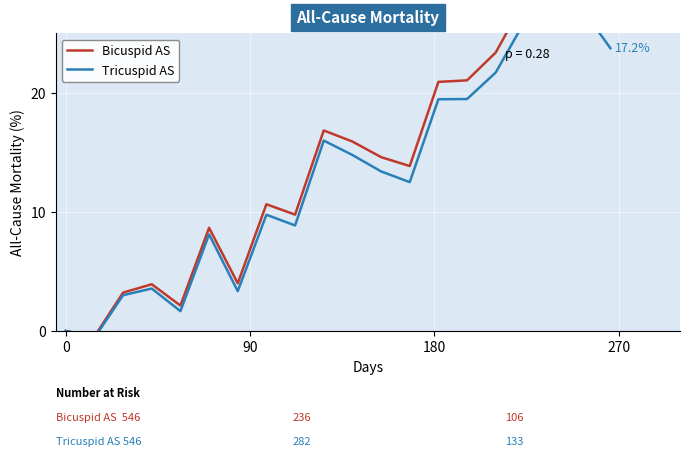

Reading left to right, list all the values displayed in this chart.

Bicuspid AS: 0.0	-0.5	3.2	3.9	2.1	8.7	4.0	10.6	9.8	16.8	15.9	14.6	13.8	20.9	21.1	23.4	27.7	28.2	29.1	25.9
Tricuspid AS: 0.0	-0.6	3.0	3.6	1.7	8.1	3.3	9.8	8.9	16.0	14.8	13.4	12.5	19.5	19.5	21.7	25.9	26.4	27.1	23.8